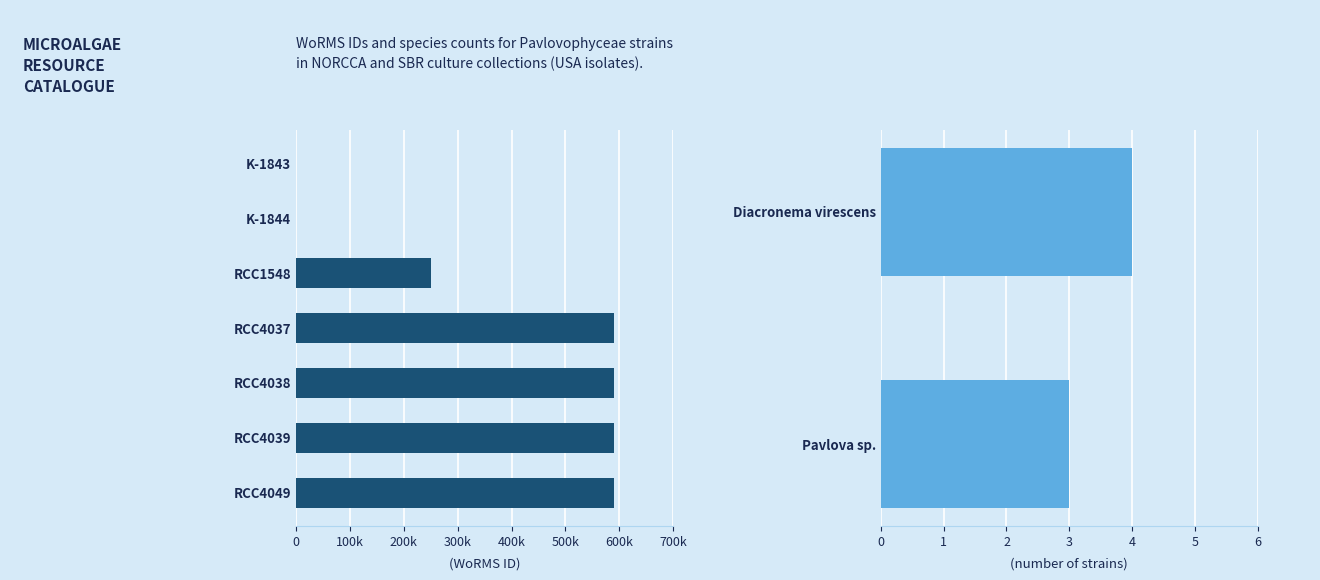

What is the label of the 5th bar from the left?

RCC4038